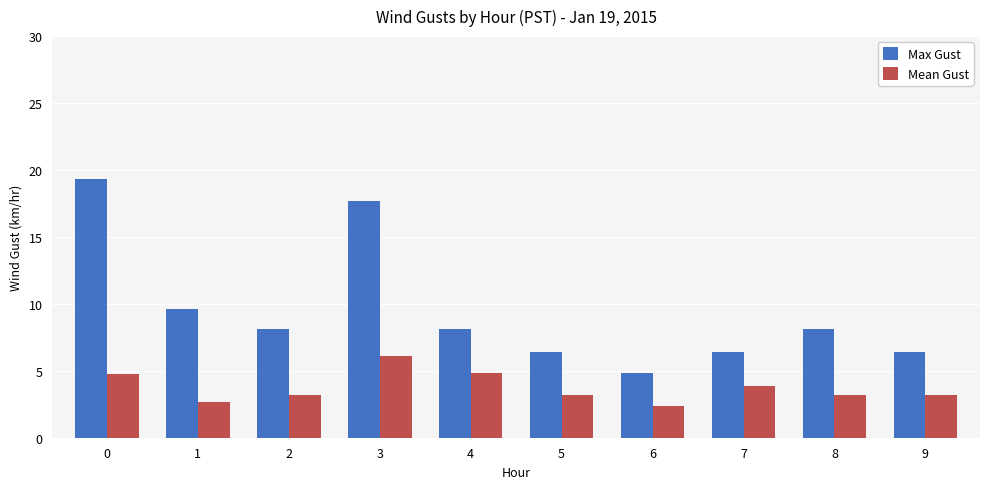

What is the total value across all series at 2?

11.3